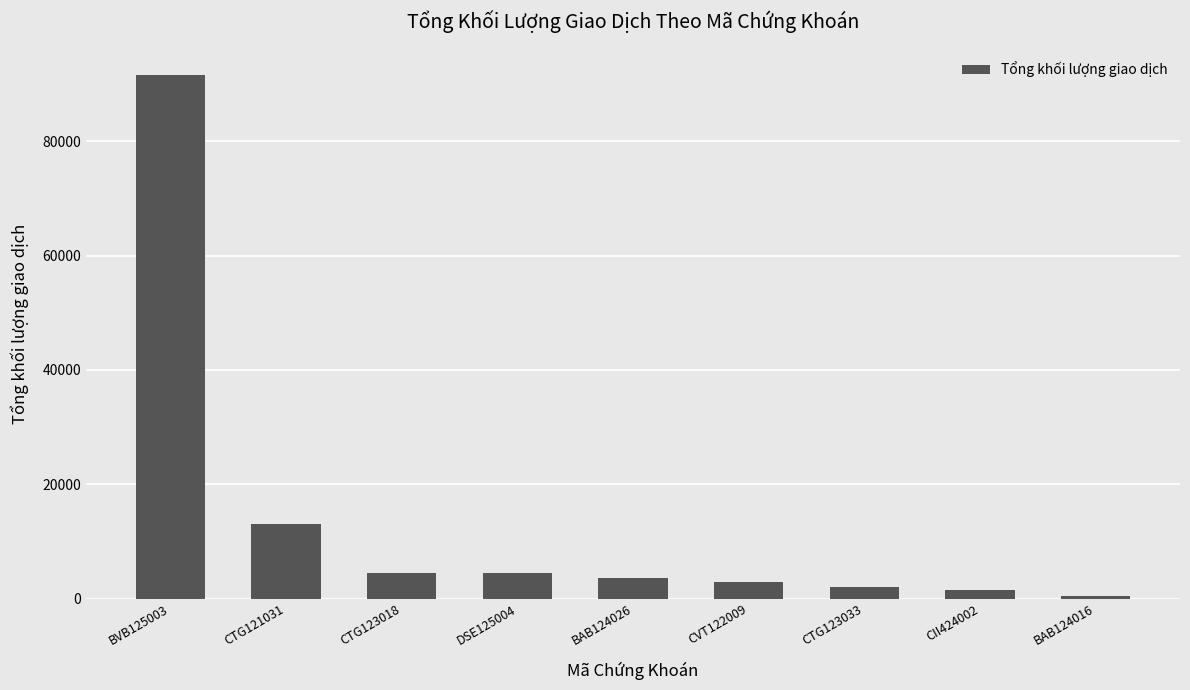

What is the maximum value shown in the chart?

91587